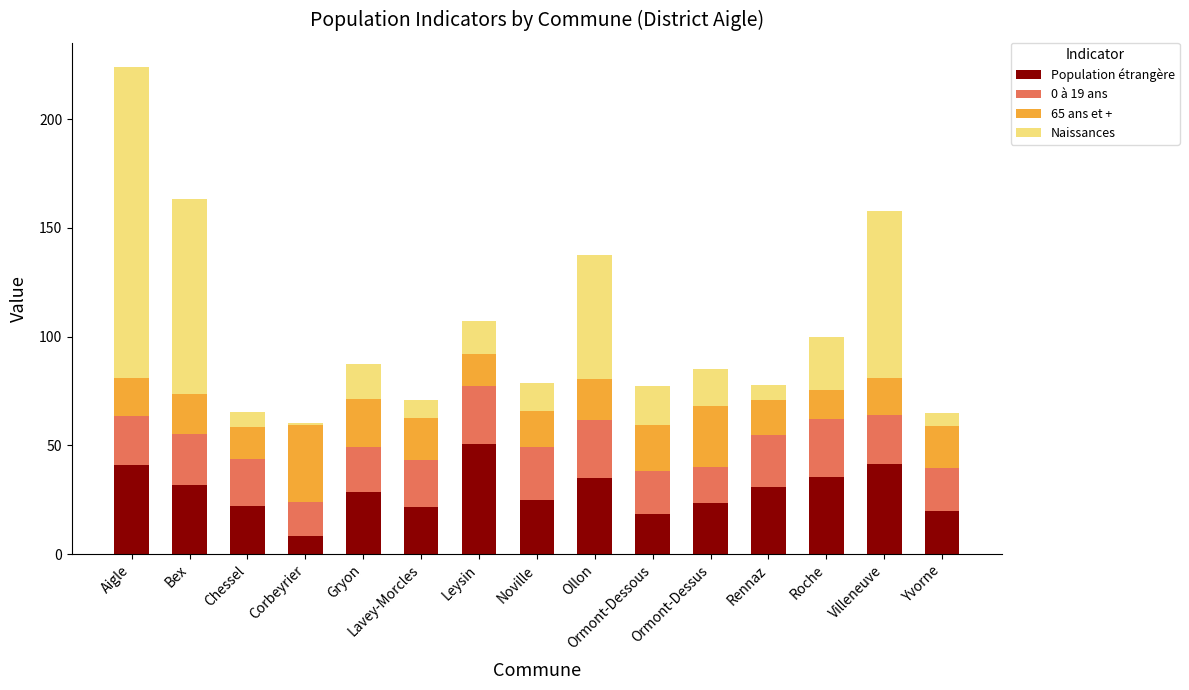

How many values in the Population étrangère series are below 28?

7